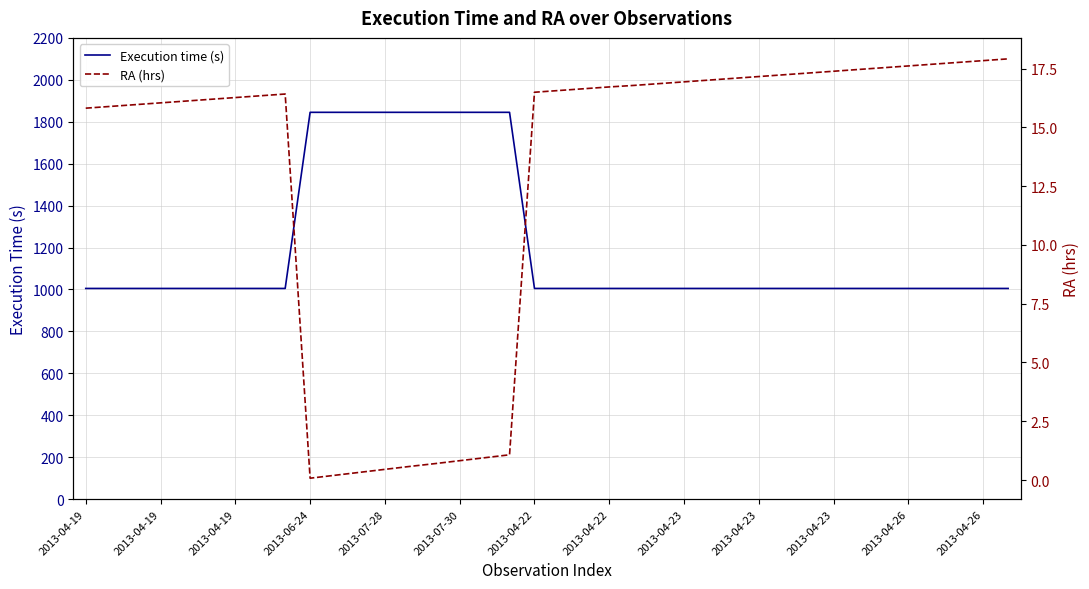

What is the difference between the maximum and minimum values in the Execution time (s) series?

840